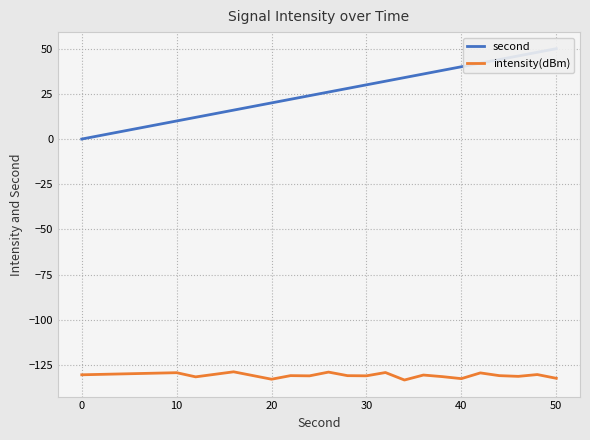

True or false: intensity(dBm) has a value of -131.0 at 30.

True